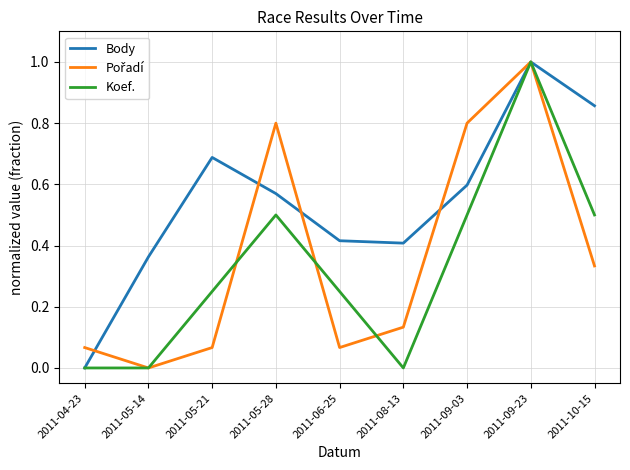

At which category is the sum across all series the highest?

2011-09-23